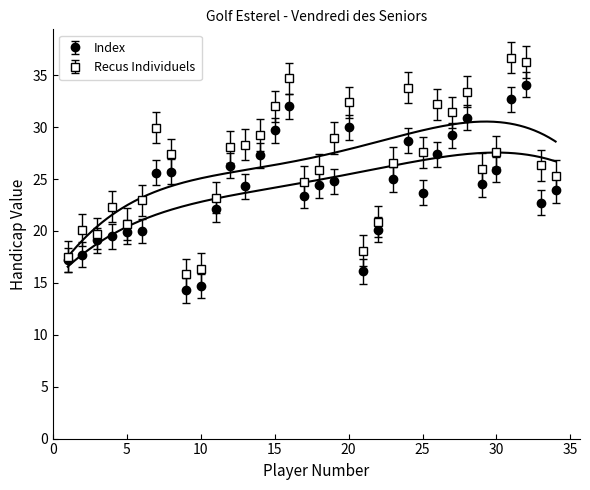

True or false: Index has a value of 23.9 at 33.

True